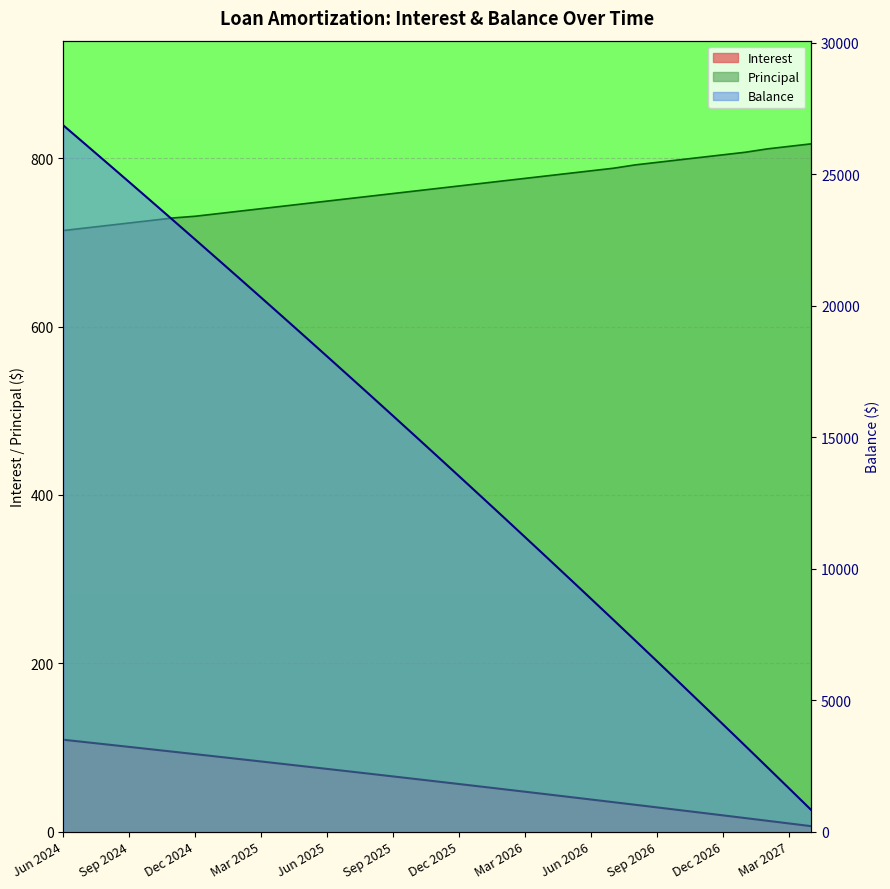

Reading left to right, extract all data points from this chart.

Interest: Jun 2024=109.2	Jul 2024=106.3	Aug 2024=103.5	Sep 2024=100.6	Oct 2024=97.8	Nov 2024=94.9	Dec 2024=92.0	Jan 2025=89.1	Feb 2025=86.2	Mar 2025=83.3	Apr 2025=80.4	May 2025=77.4	Jun 2025=74.5	Jul 2025=71.5	Aug 2025=68.5	Sep 2025=65.5	Oct 2025=62.5	Nov 2025=59.5	Dec 2025=56.5	Jan 2026=53.5	Feb 2026=50.4	Mar 2026=47.4	Apr 2026=44.3	May 2026=41.2	Jun 2026=38.1	Jul 2026=35.0	Aug 2026=31.9	Sep 2026=28.8	Oct 2026=25.6	Nov 2026=22.5	Dec 2026=19.3	Jan 2027=16.1	Feb 2027=12.9	Mar 2027=9.7	Apr 2027=6.5
Balance: Jun 2024=26863.0	Jul 2024=26146.0	Aug 2024=25426.0	Sep 2024=24703.0	Oct 2024=23977.0	Nov 2024=23248.0	Dec 2024=22517.0	Jan 2025=21783.0	Feb 2025=21046.0	Mar 2025=20306.0	Apr 2025=19563.0	May 2025=18817.0	Jun 2025=18068.0	Jul 2025=17316.0	Aug 2025=16561.0	Sep 2025=15803.0	Oct 2025=15042.0	Nov 2025=14278.0	Dec 2025=13511.0	Jan 2026=12741.0	Feb 2026=11968.0	Mar 2026=11192.0	Apr 2026=10413.0	May 2026=9631.0	Jun 2026=8846.0	Jul 2026=8058.0	Aug 2026=7266.0	Sep 2026=6471.0	Oct 2026=5673.0	Nov 2026=4872.0	Dec 2026=4068.0	Jan 2027=3261.0	Feb 2027=2450.0	Mar 2027=1636.0	Apr 2027=819.0
Principal: Jun 2024=714.0	Jul 2024=717.0	Aug 2024=720.0	Sep 2024=723.0	Oct 2024=726.0	Nov 2024=729.0	Dec 2024=731.0	Jan 2025=734.0	Feb 2025=737.0	Mar 2025=740.0	Apr 2025=743.0	May 2025=746.0	Jun 2025=749.0	Jul 2025=752.0	Aug 2025=755.0	Sep 2025=758.0	Oct 2025=761.0	Nov 2025=764.0	Dec 2025=767.0	Jan 2026=770.0	Feb 2026=773.0	Mar 2026=776.0	Apr 2026=779.0	May 2026=782.0	Jun 2026=785.0	Jul 2026=788.0	Aug 2026=792.0	Sep 2026=795.0	Oct 2026=798.0	Nov 2026=801.0	Dec 2026=804.0	Jan 2027=807.0	Feb 2027=811.0	Mar 2027=814.0	Apr 2027=817.0